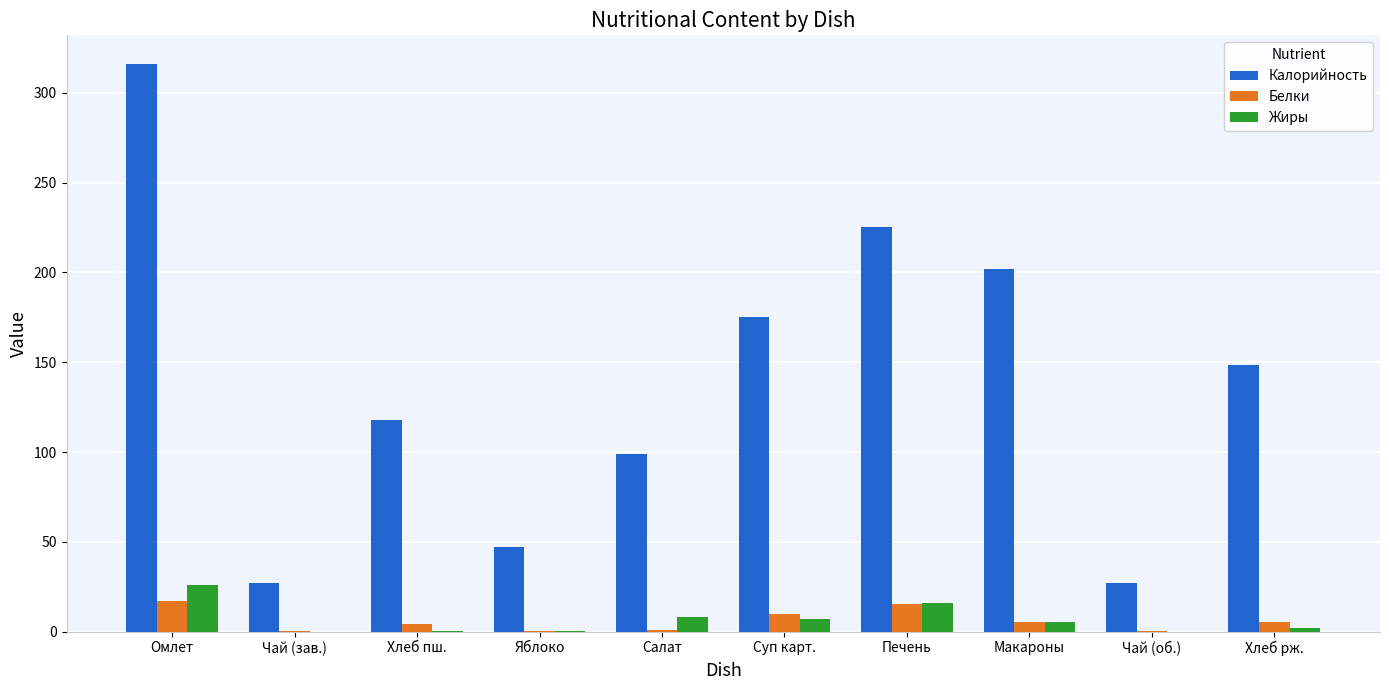

What is the sum of all Калорийность values?

1384.8